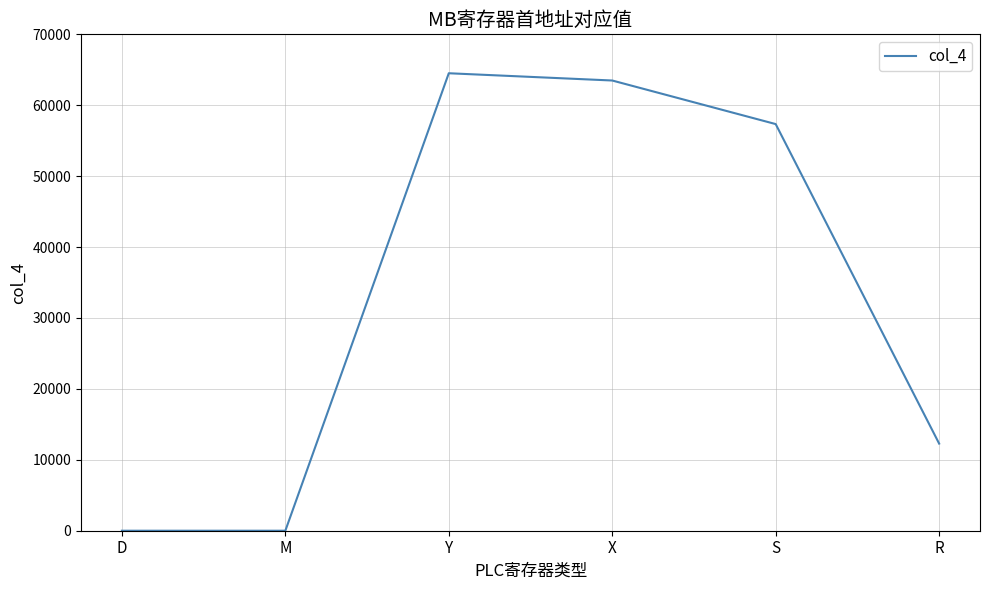

The value at S is 12481. True or false?

False